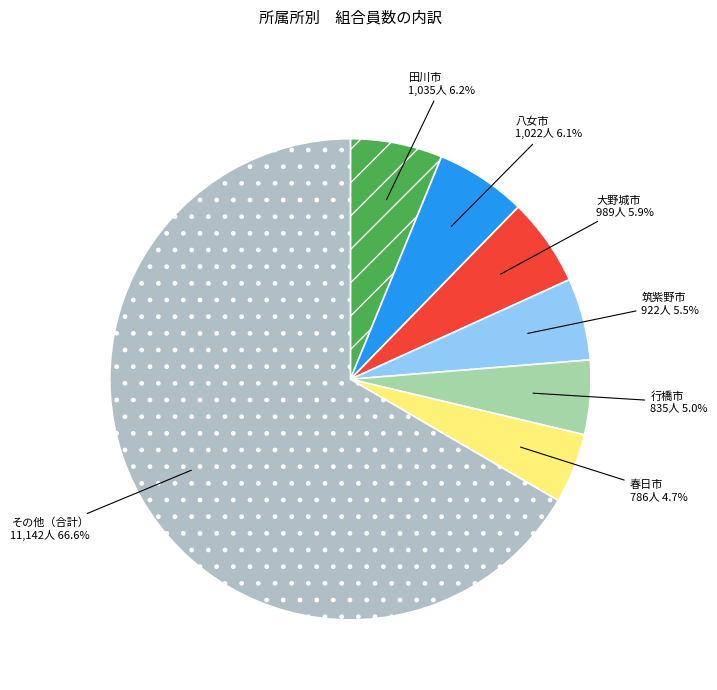

Count the number of slices in the pie.

7